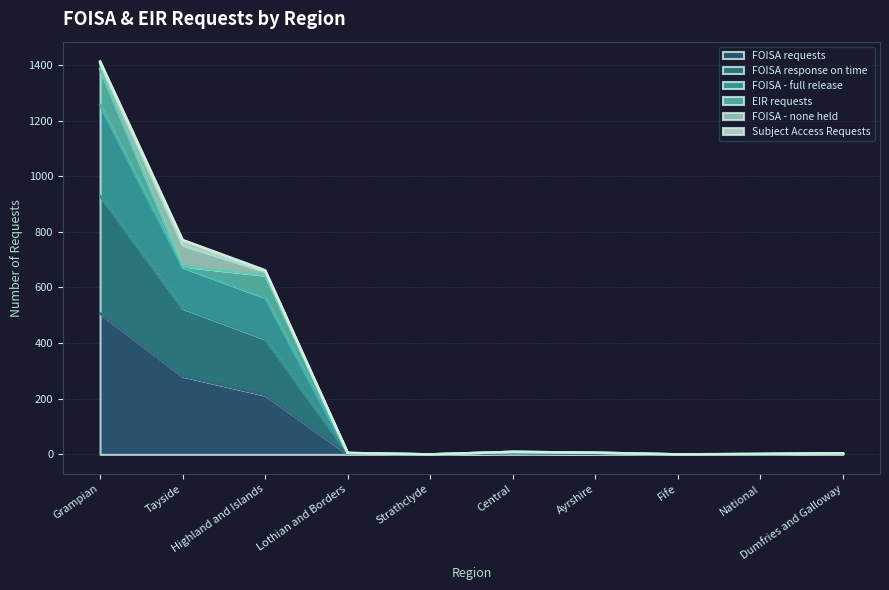

Which label corresponds to the smallest value in the chart?

Strathclyde